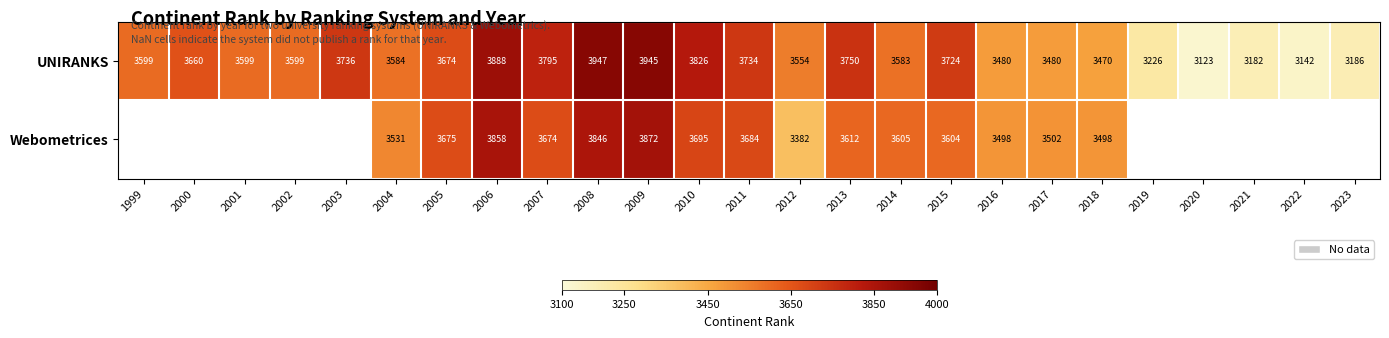

Is it true that UNIRANKS equals 3583 at 2014?

True